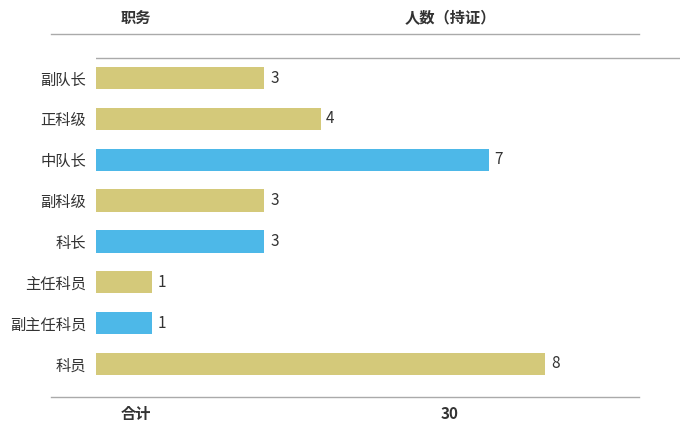

Reading top to bottom, transcribe all the data shown in this chart.

3	4	7	3	3	1	1	8